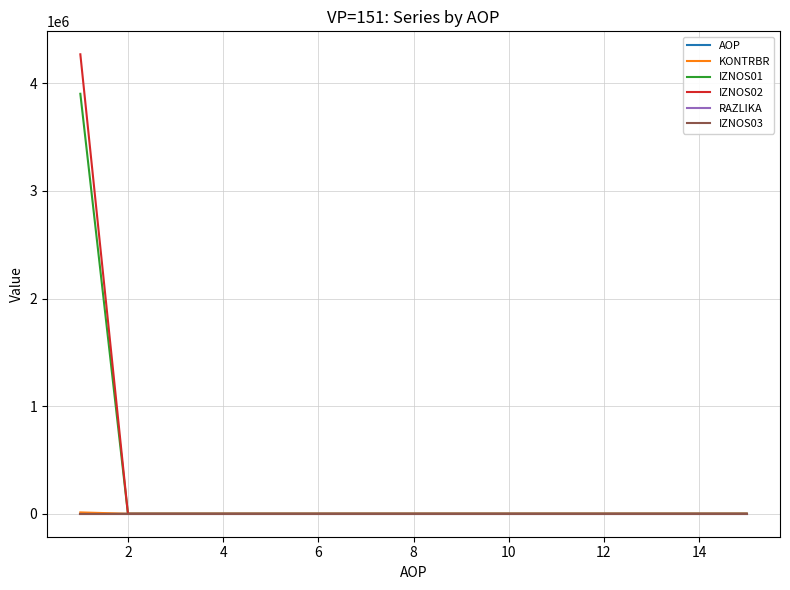

Which series has the largest range (max minus min)?

IZNOS02